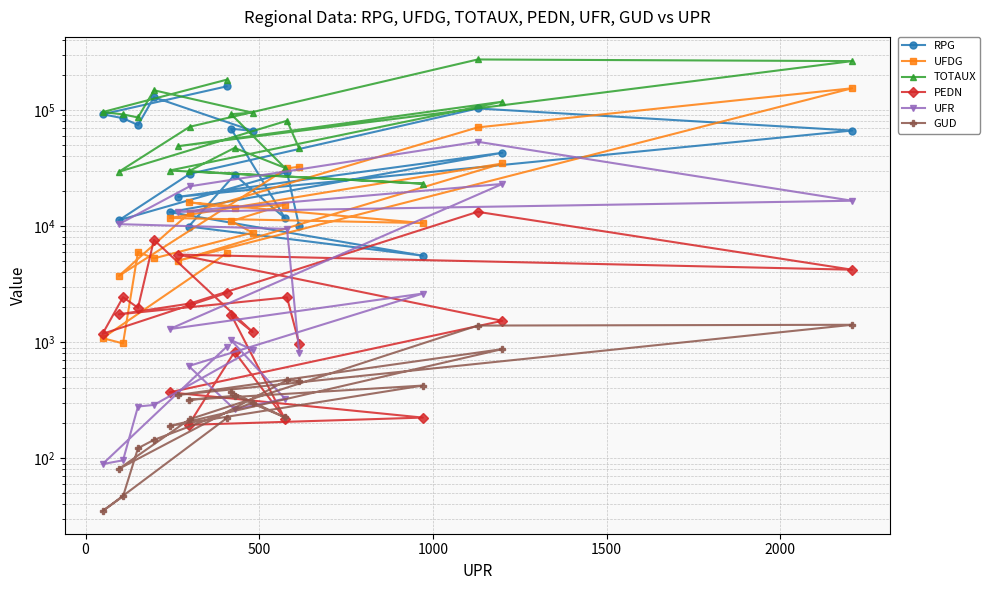

True or false: UFR and TOTAUX cross at least once.

False